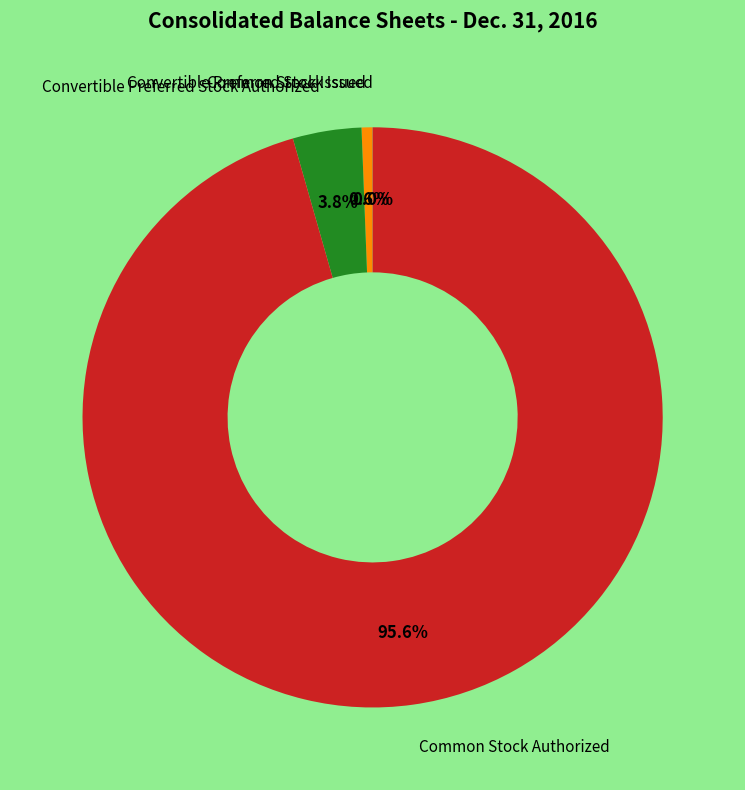

Which has a higher value, Common Stock Authorized or Convertible Preferred Stock Authorized?

Common Stock Authorized